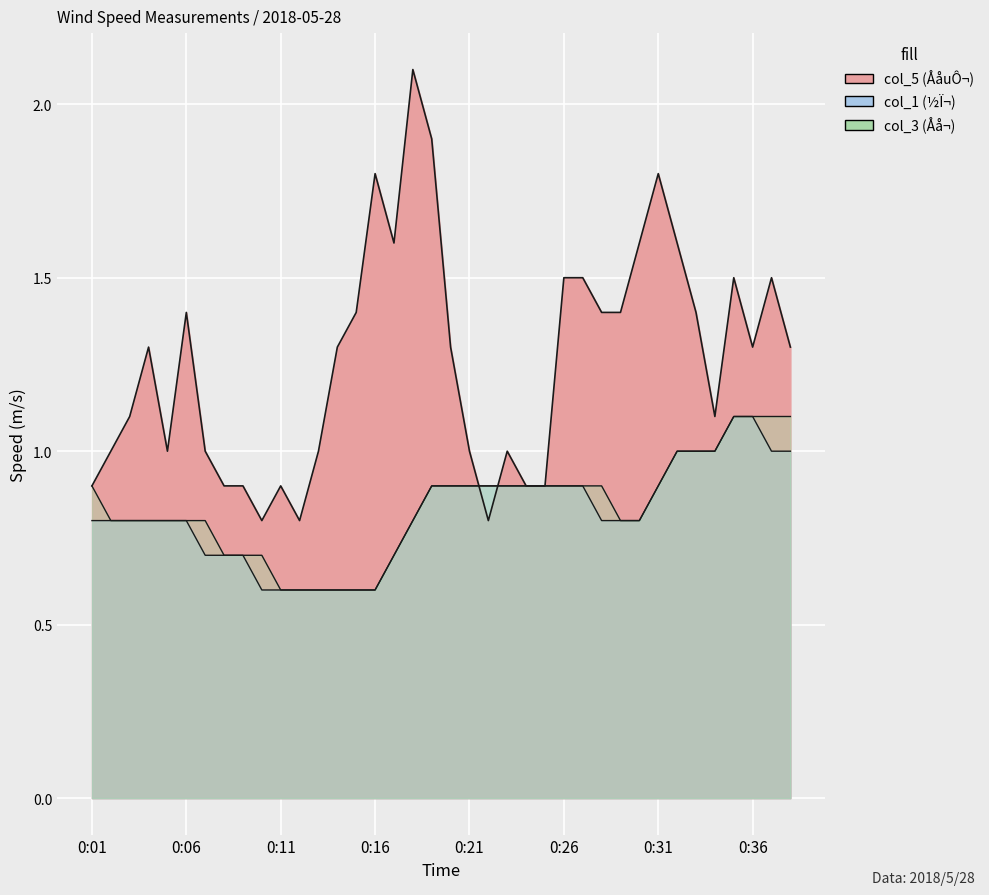

True or false: col_3 and col_1 intersect in this chart.

False